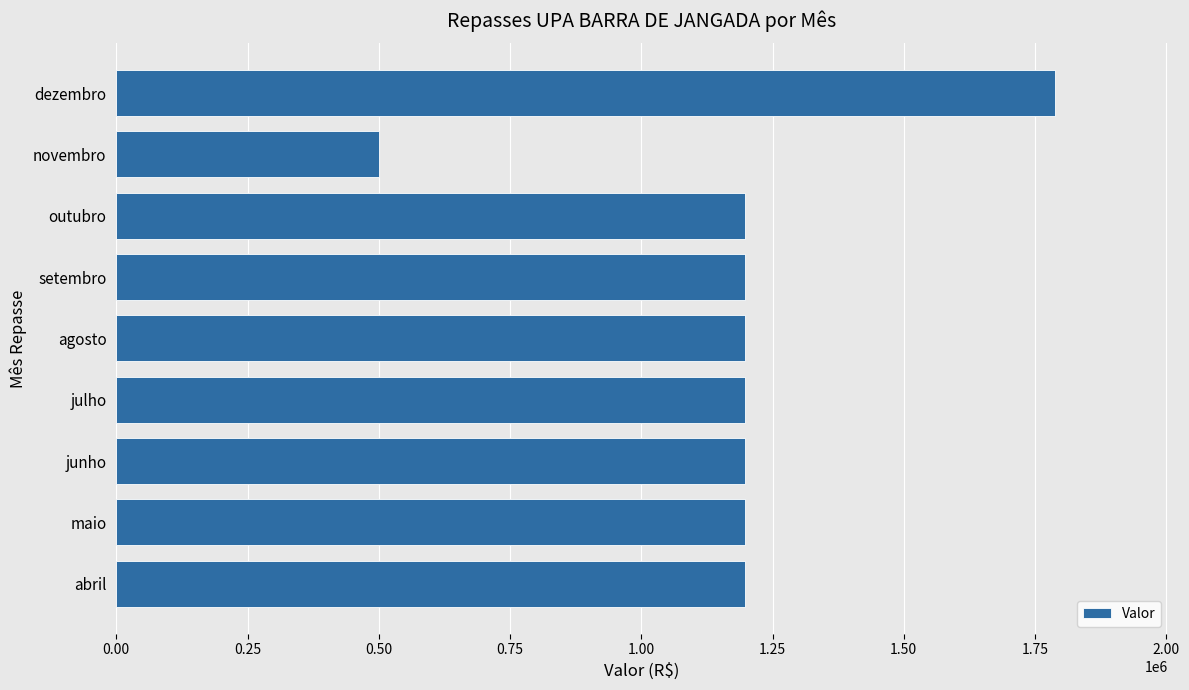

Which has a higher value, agosto or novembro?

agosto